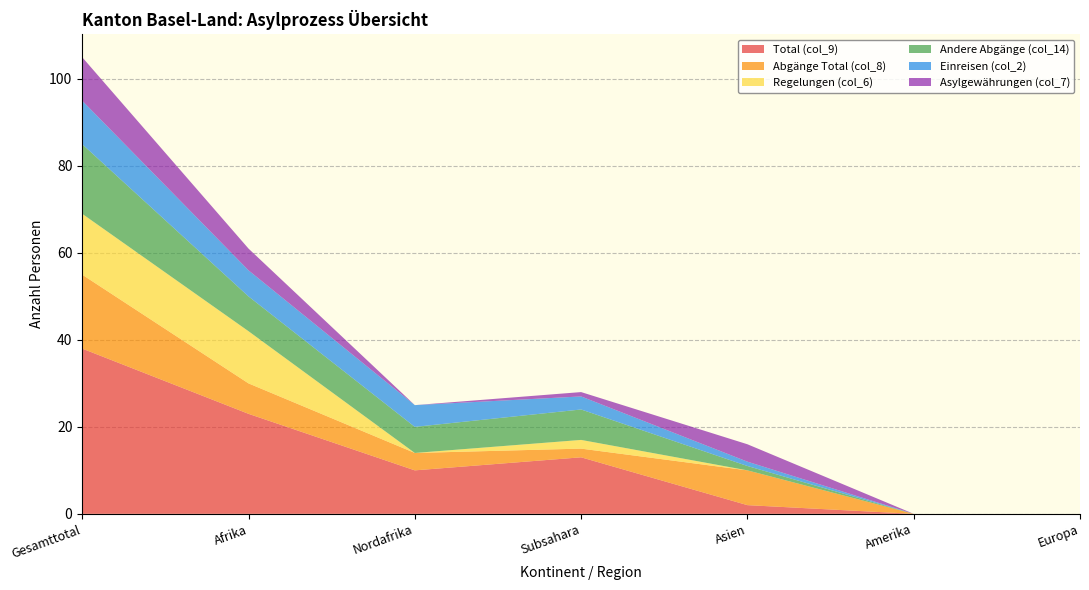

Reading left to right, what are all the values shown in this chart?

Total (col_9): Gesamttotal=38	Afrika=23	Nordafrika=10	Subsahara=13	Asien=2	Amerika=0	Europa=0
Abgänge Total (col_8): Gesamttotal=17	Afrika=7	Nordafrika=4	Subsahara=2	Asien=8	Amerika=0	Europa=0
Regelungen (col_6): Gesamttotal=14	Afrika=12	Nordafrika=0	Subsahara=2	Asien=0	Amerika=0	Europa=0
Andere Abgänge (col_14): Gesamttotal=16	Afrika=8	Nordafrika=6	Subsahara=7	Asien=1	Amerika=0	Europa=0
Einreisen (col_2): Gesamttotal=10	Afrika=6	Nordafrika=5	Subsahara=3	Asien=1	Amerika=0	Europa=0
Asylgewährungen (col_7): Gesamttotal=10	Afrika=5	Nordafrika=0	Subsahara=1	Asien=4	Amerika=0	Europa=0